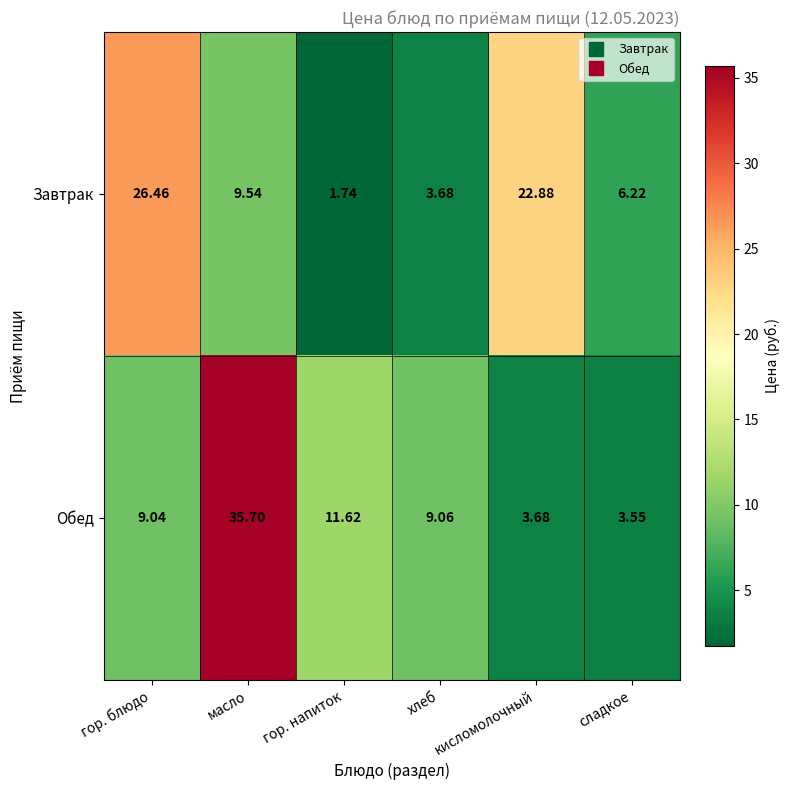

How many data points does each series have?

6